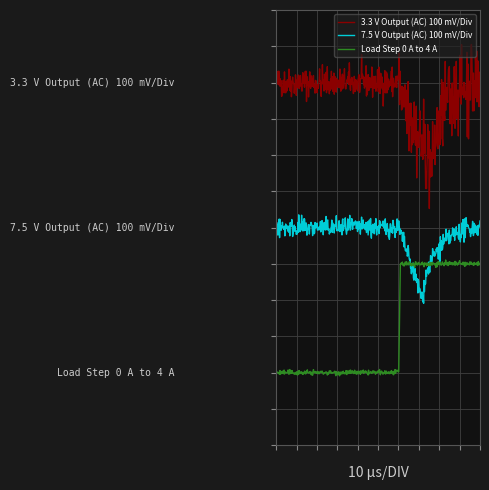

Which series has the largest range (max minus min)?

3.3 V Output (AC) 100 mV/Div